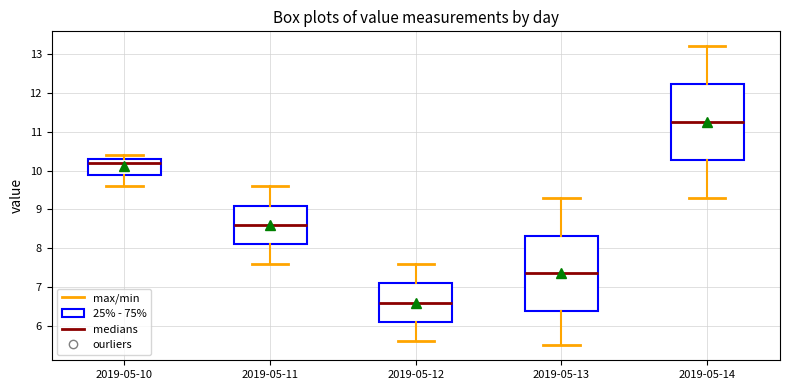

Where does the lower whisker of the box for 2019-05-11 end on the y-axis? The values are not printed on the chart, so give them approximately, as read against the axis.

7.6